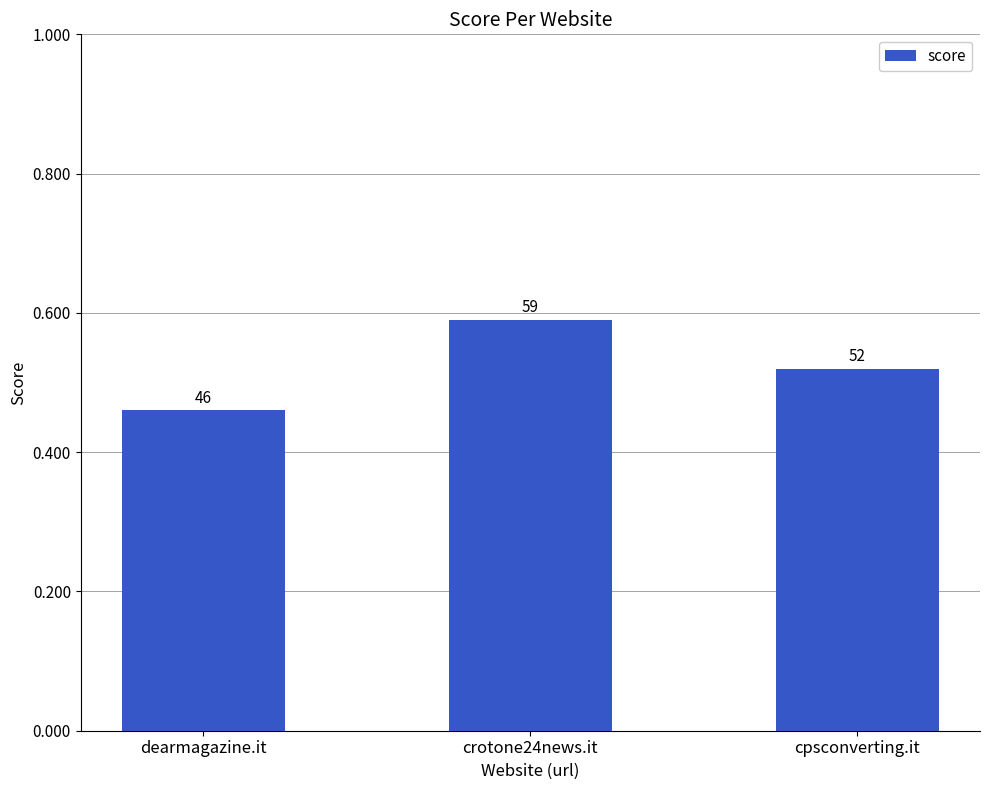

Are the bars horizontal?

No